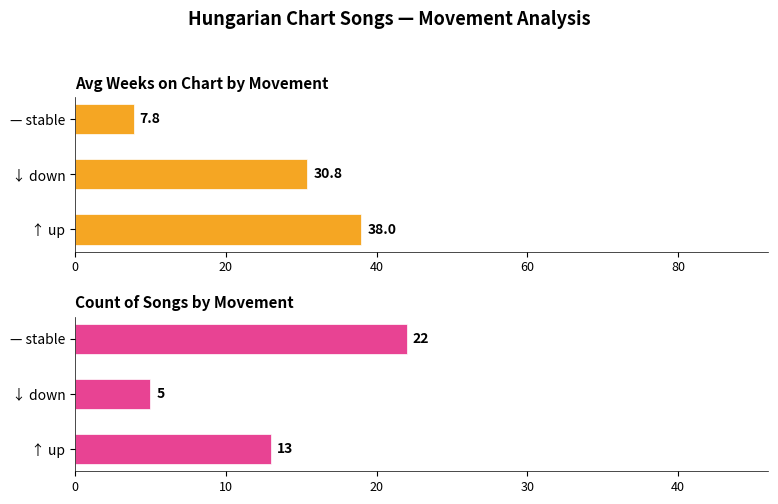

What is the sum of all Count of Songs by Movement values?

40.0